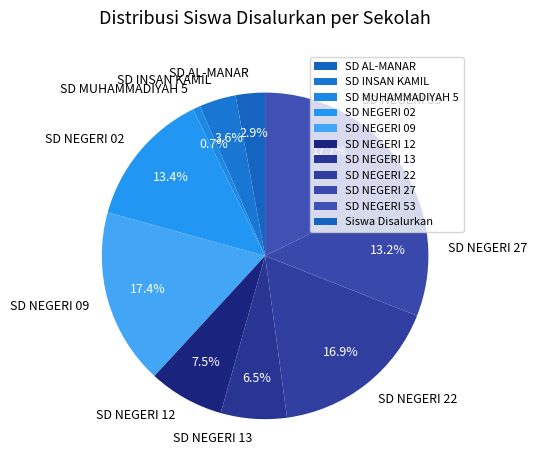

Between SD NEGERI 12 and SD NEGERI 02, which is larger?

SD NEGERI 02